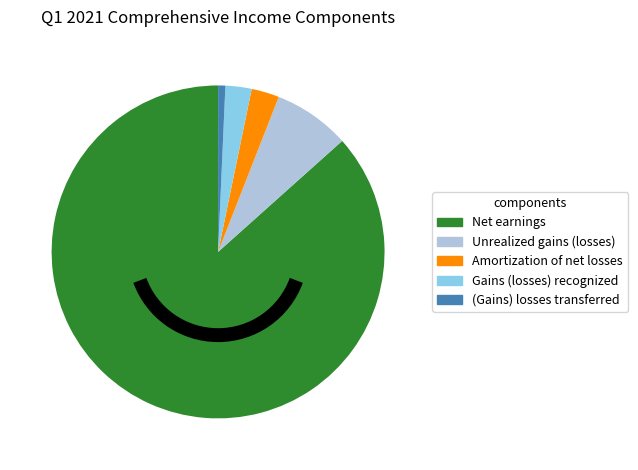

Is the sum of Unrealized gains (losses) and (Gains) losses transferred greater than half?

No